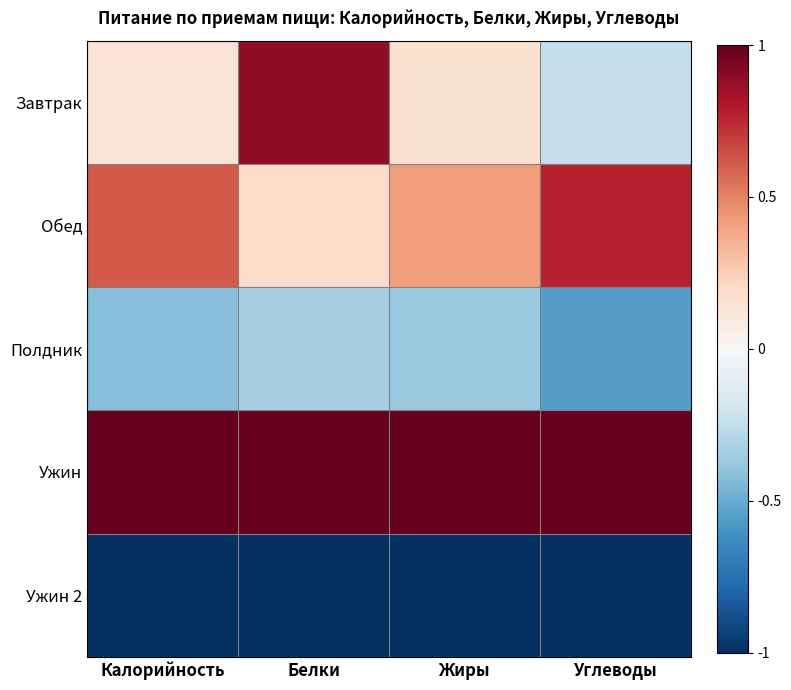

Reading left to right, what are all the values shown in this chart?

Завтрак: Калорийность=0.1	Белки=0.9	Жиры=0.1	Углеводы=-0.2
Обед: Калорийность=0.6	Белки=0.2	Жиры=0.4	Углеводы=0.8
Полдник: Калорийность=-0.4	Белки=-0.3	Жиры=-0.4	Углеводы=-0.6
Ужин: Калорийность=1.0	Белки=1.0	Жиры=1.0	Углеводы=1.0
Ужин 2: Калорийность=-1.0	Белки=-1.0	Жиры=-1.0	Углеводы=-1.0